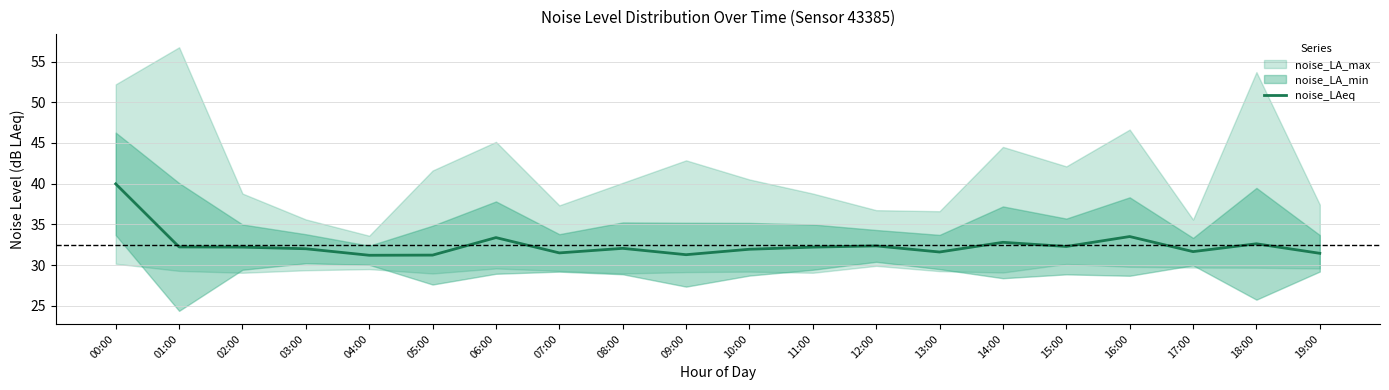

Rank the categories by value from lowest to highest.

04:00, 05:00, 09:00, 19:00, 07:00, 13:00, 17:00, 10:00, 03:00, 08:00, 02:00, 11:00, 01:00, 15:00, 12:00, 18:00, 14:00, 06:00, 16:00, 00:00